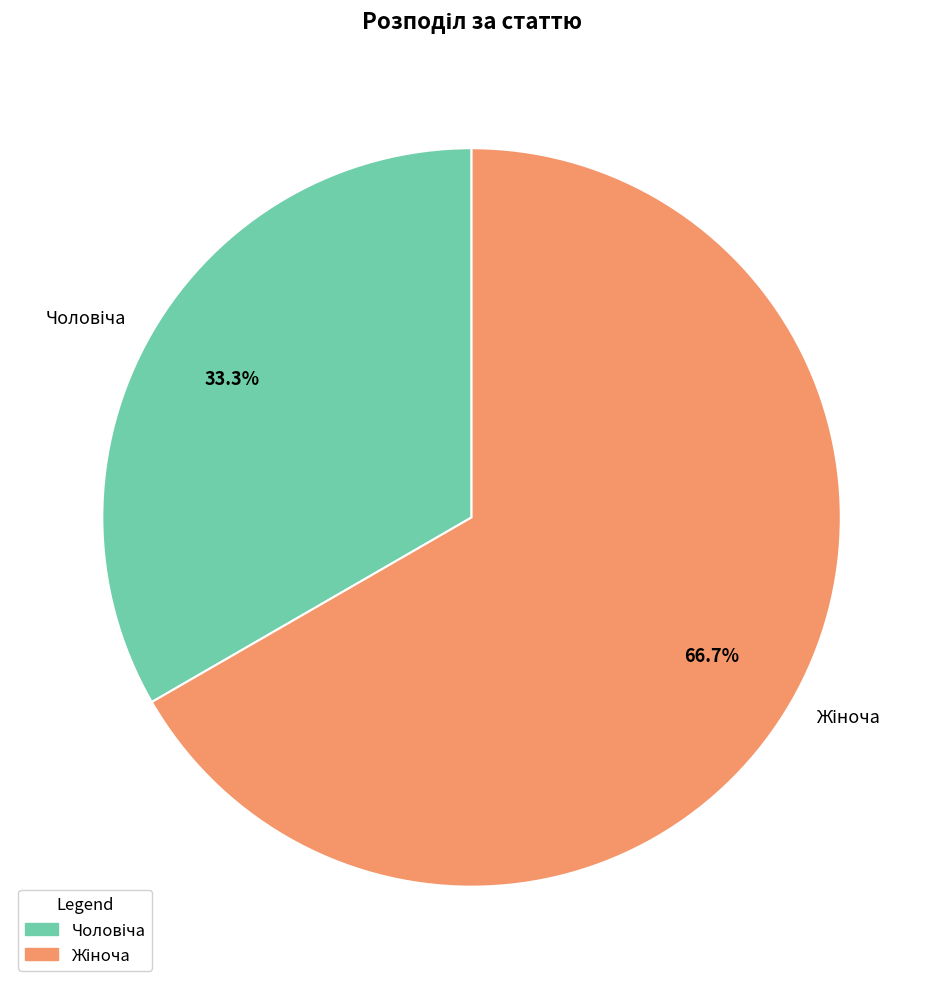

Is there a majority slice in this chart?

Yes